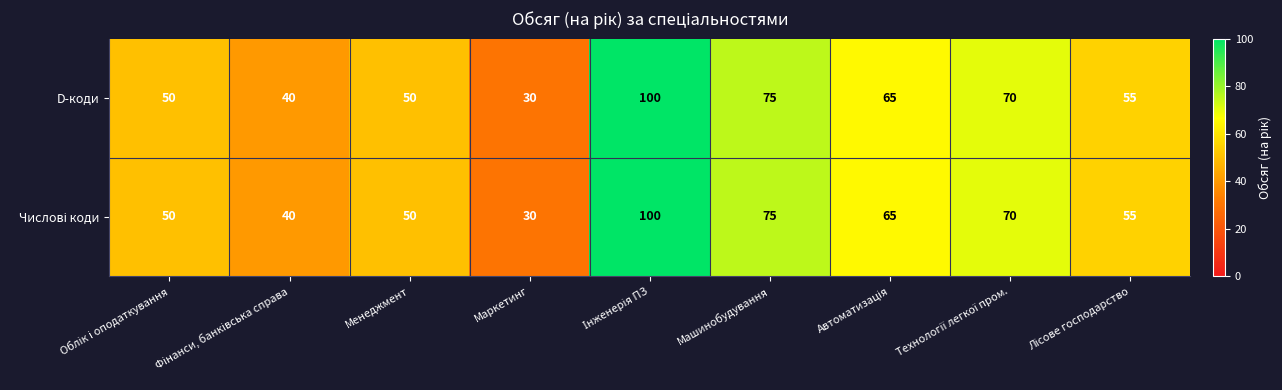

What is the lowest value of the D-коди series?

30